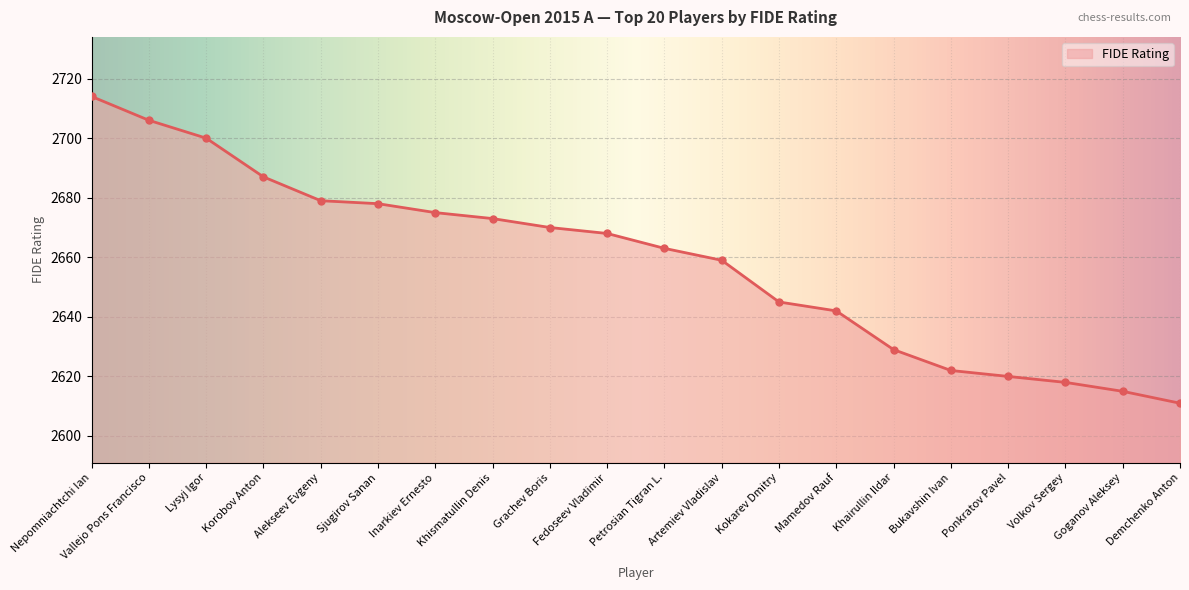

Which has a higher value, Bukavshin Ivan or Alekseev Evgeny?

Alekseev Evgeny